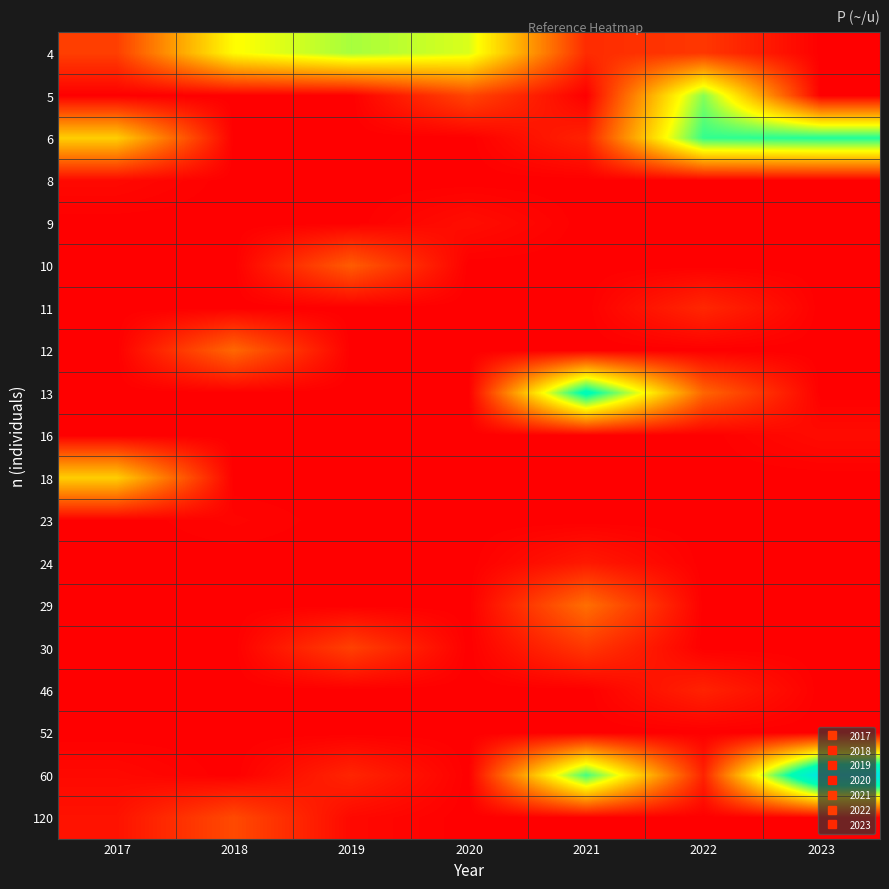

At which category does the chart reach its peak across all series?

2023